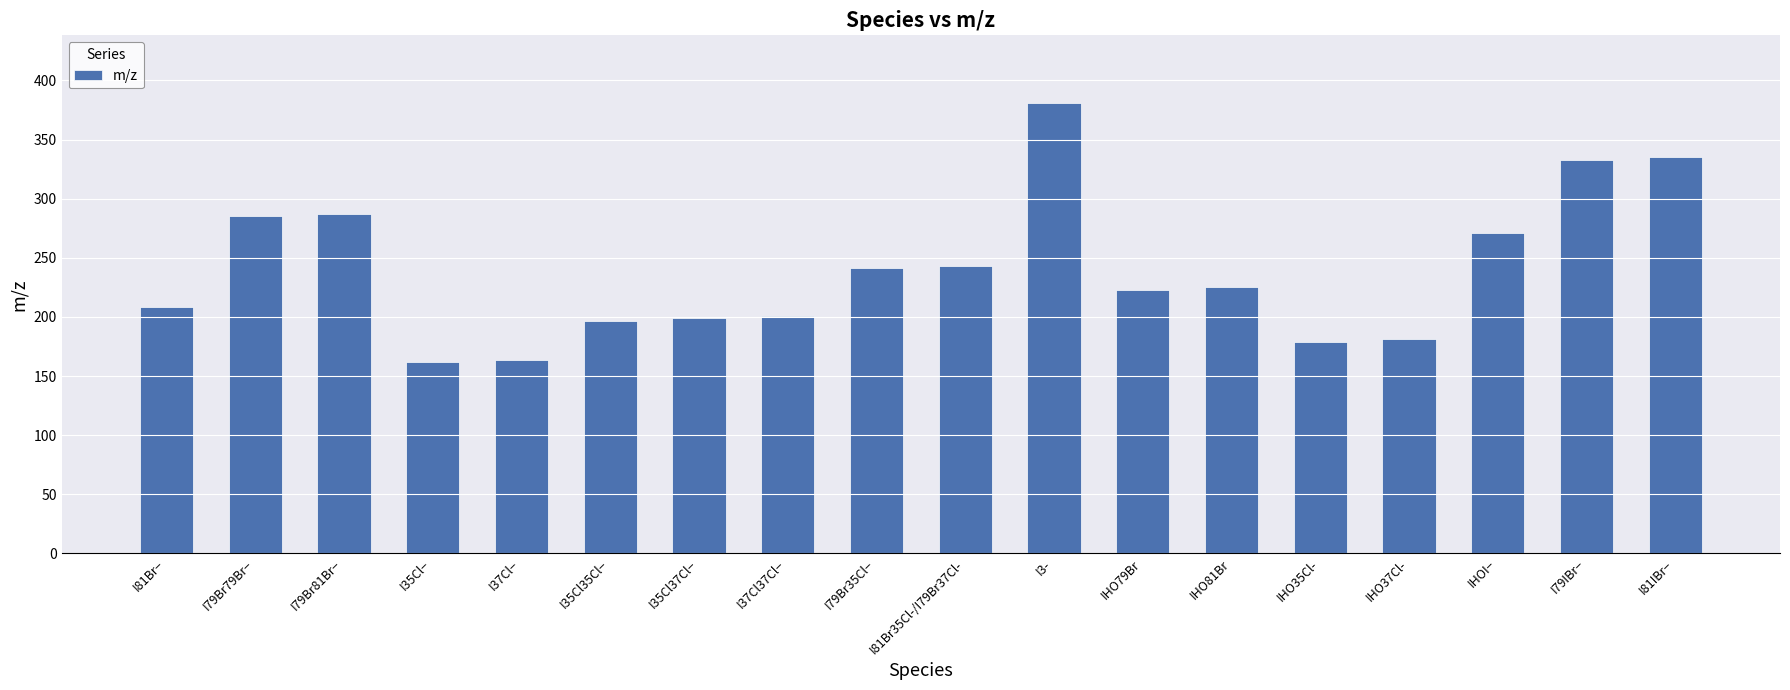

What is the sum of the values at IHO81Br and IHOI−?

496